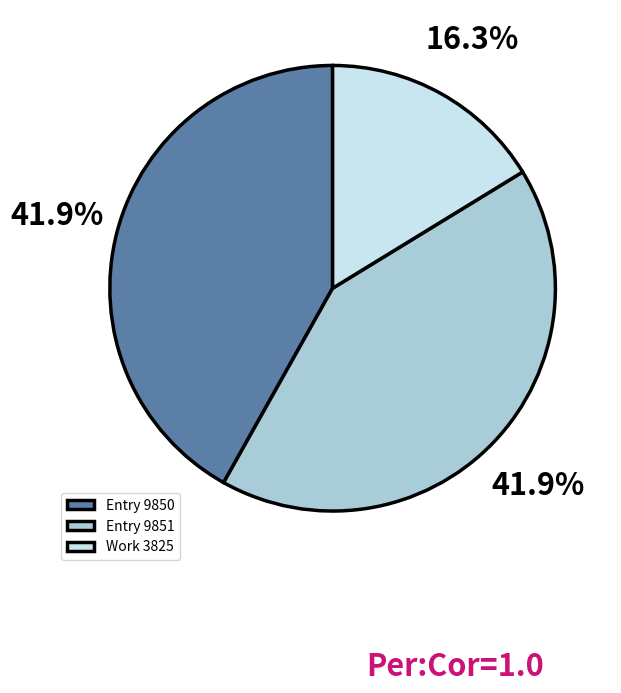

Approximately how many times larger is the value at Work 3825 compared to Entry 9850?

0.4